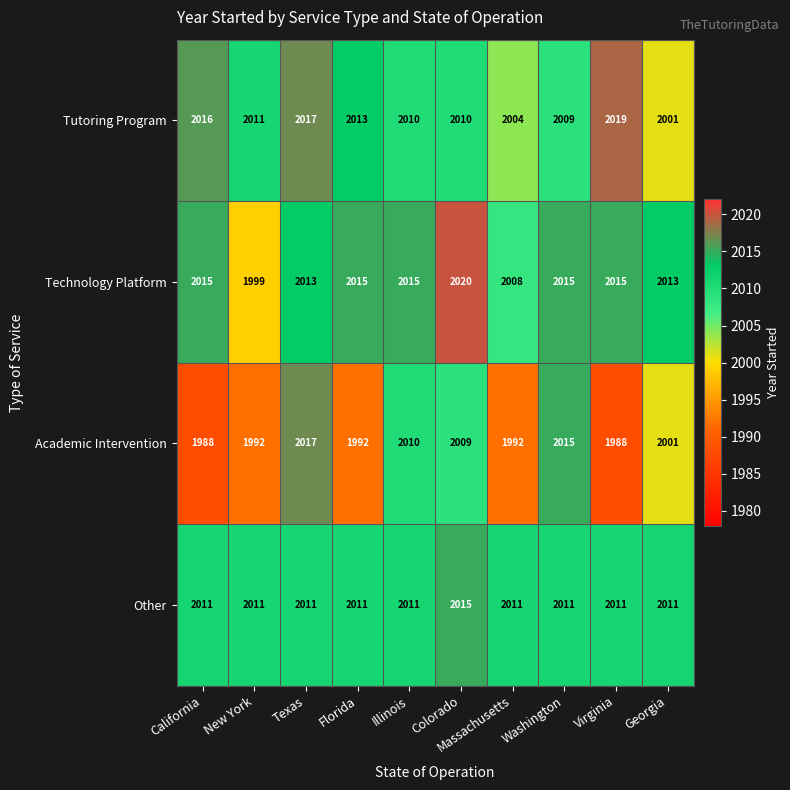

How many distinct data groups are displayed?

4